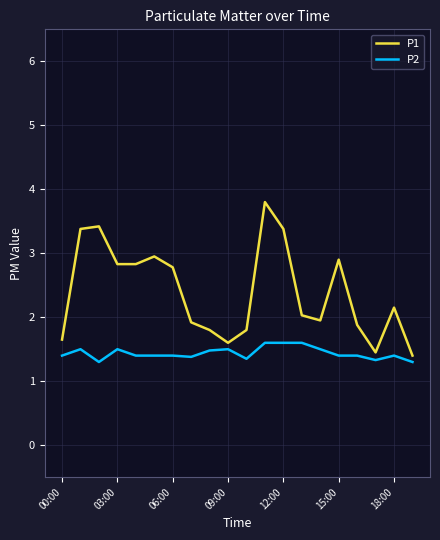

What is the average value of the P2 series?

1.4